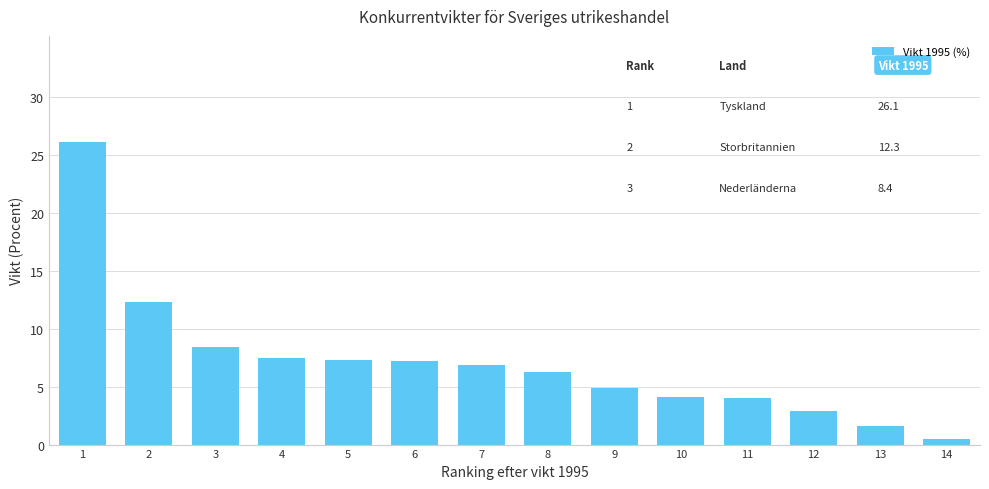

Is it true that the value at 9 is 1.8?

False